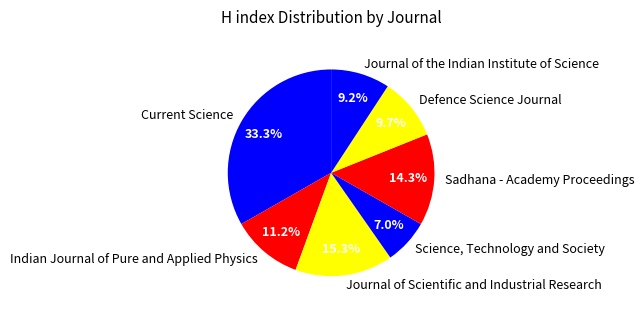

Is the sum of Defence Science Journal and Sadhana - Academy Proceedings greater than half?

No